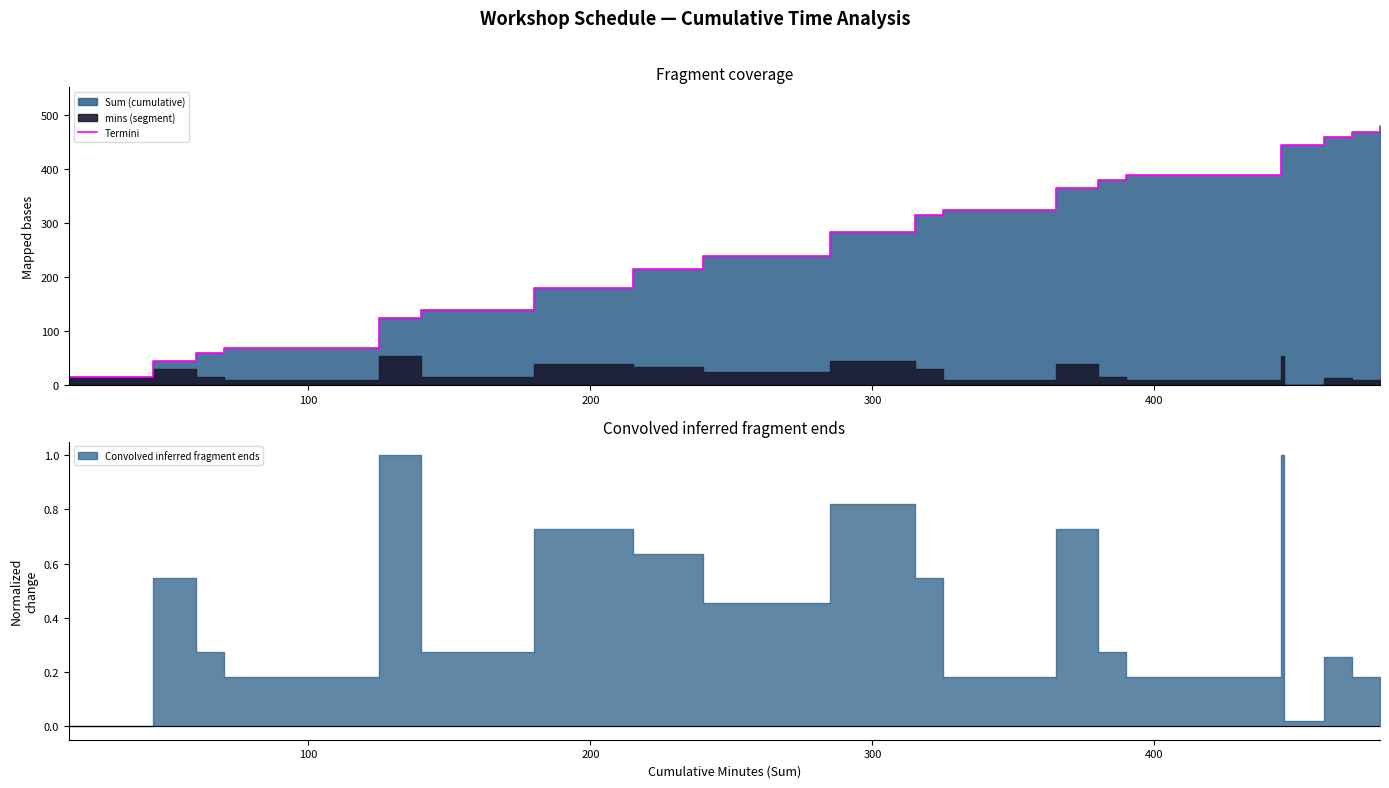

How many lines are shown in the chart?

1